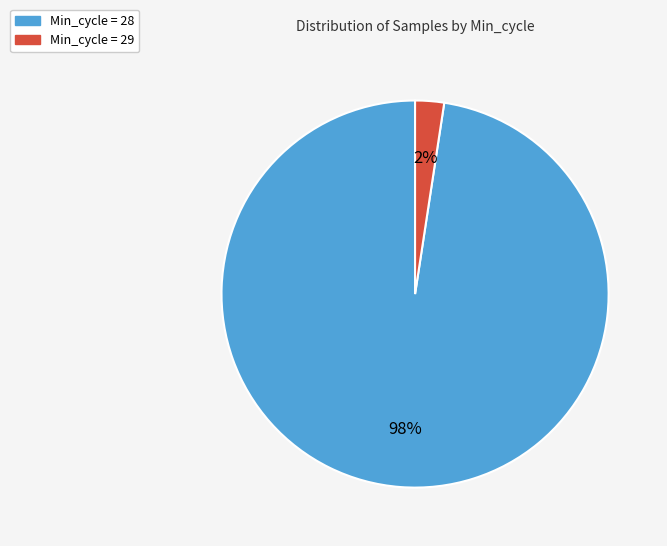

To the nearest percent, what portion does Min_cycle = 28 represent?

98%